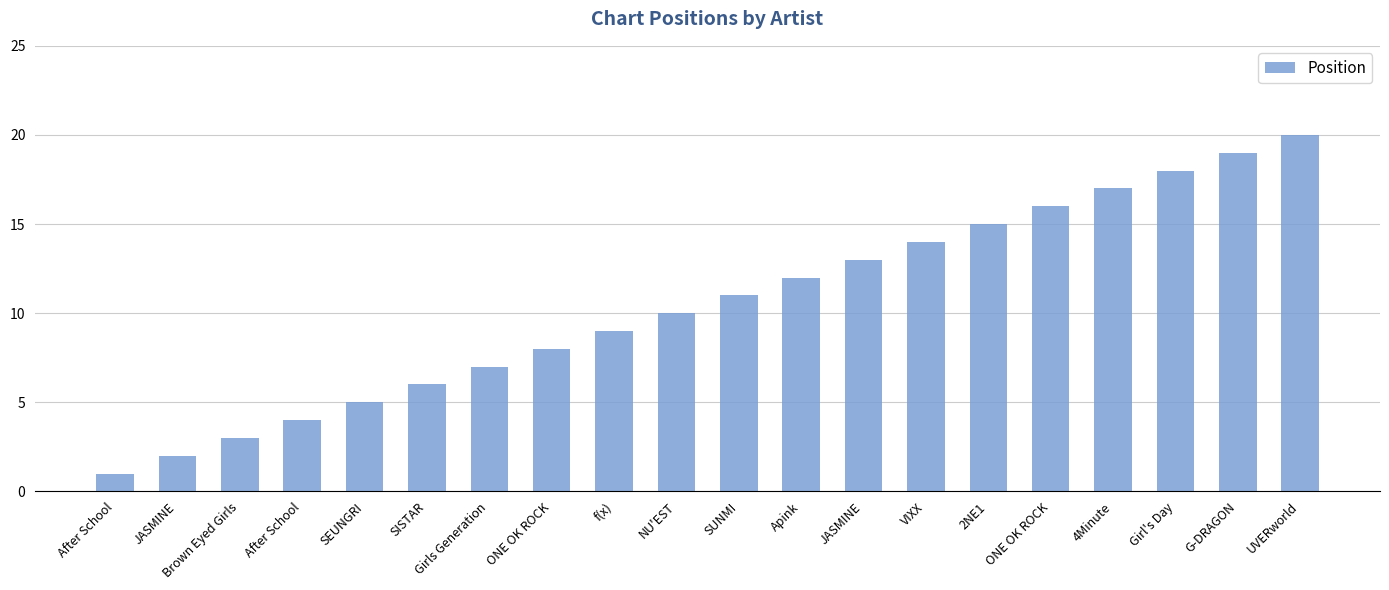

What is the average value?

10